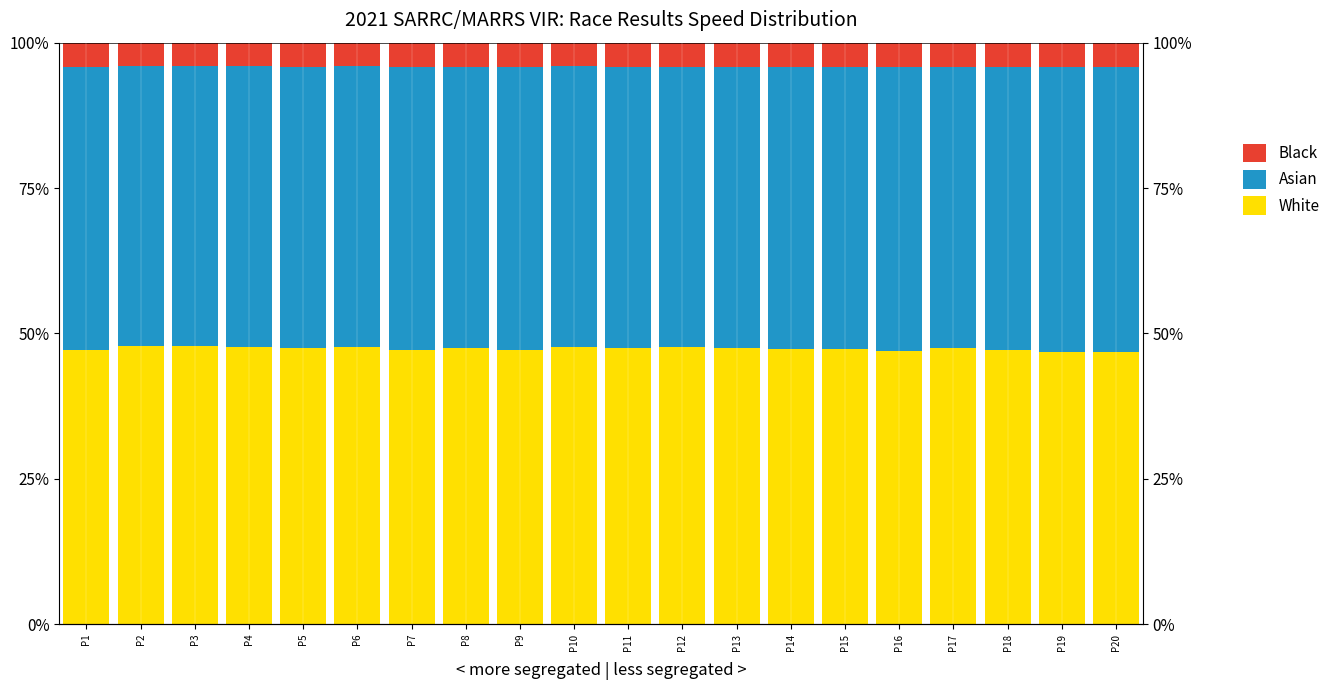

Rank the series at P19 from highest to lowest value.

Asian, White, Black